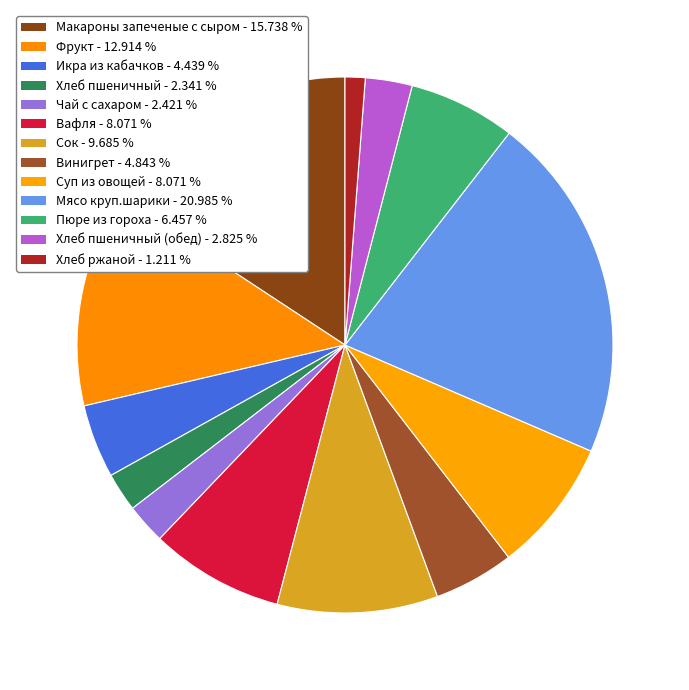

Which slice is the smallest?

Хлеб ржаной - 1.211 %